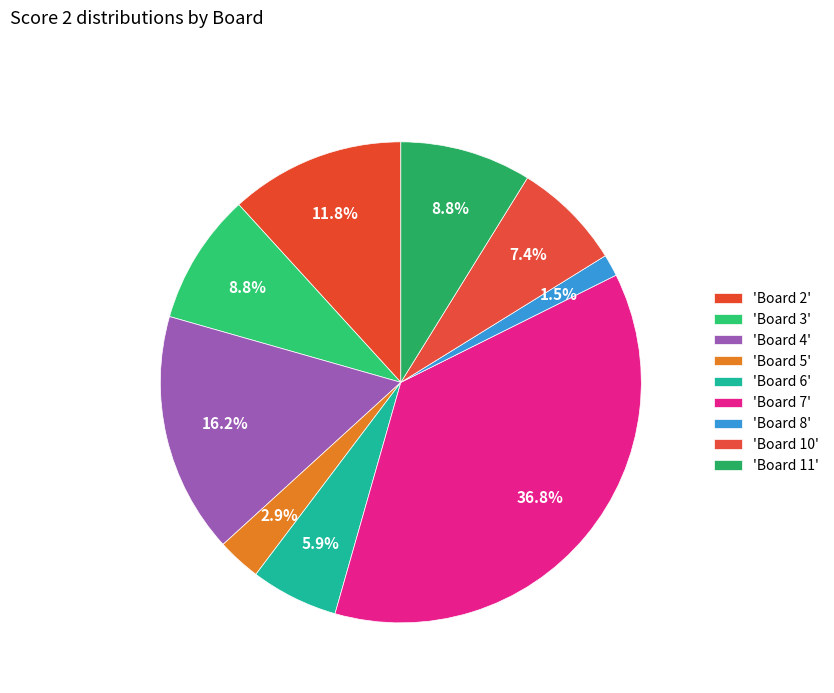

Is there any slice that represents more than half of the pie?

No